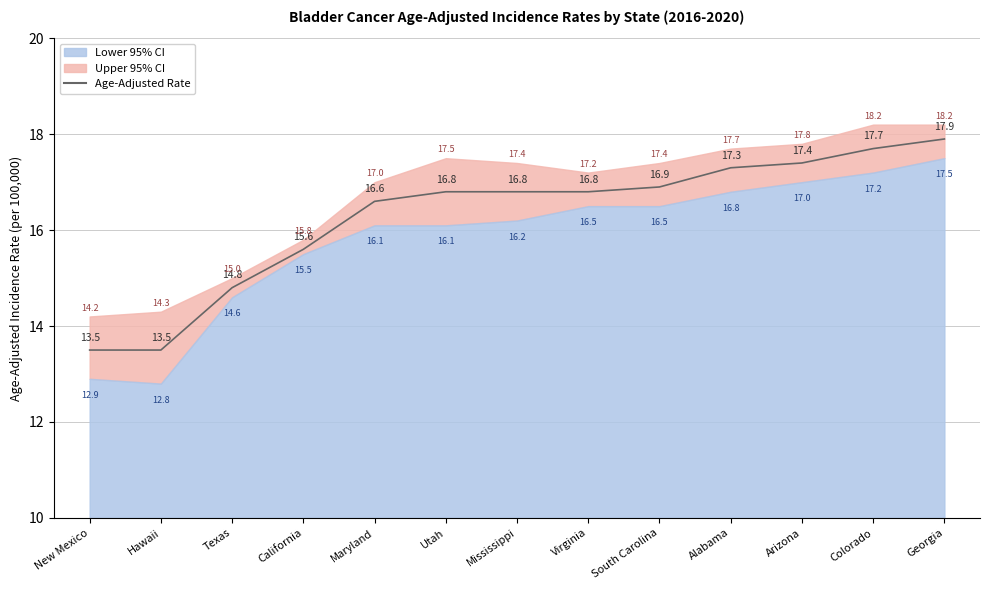

True or false: the data shows 28.6 at Mississippi.

False